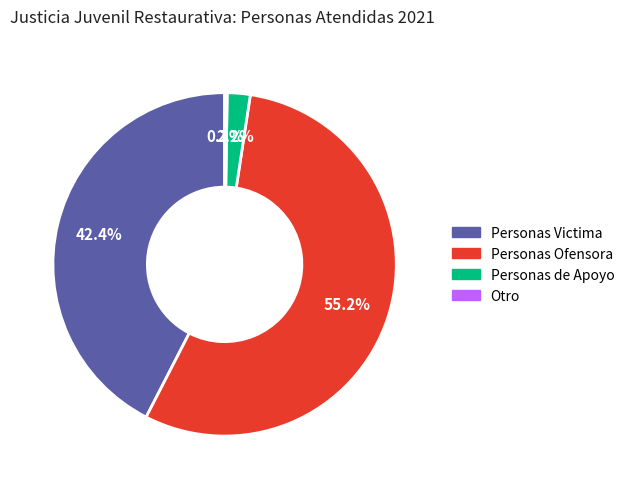

What percentage is NOT represented by Personas Ofensora?

44.8%